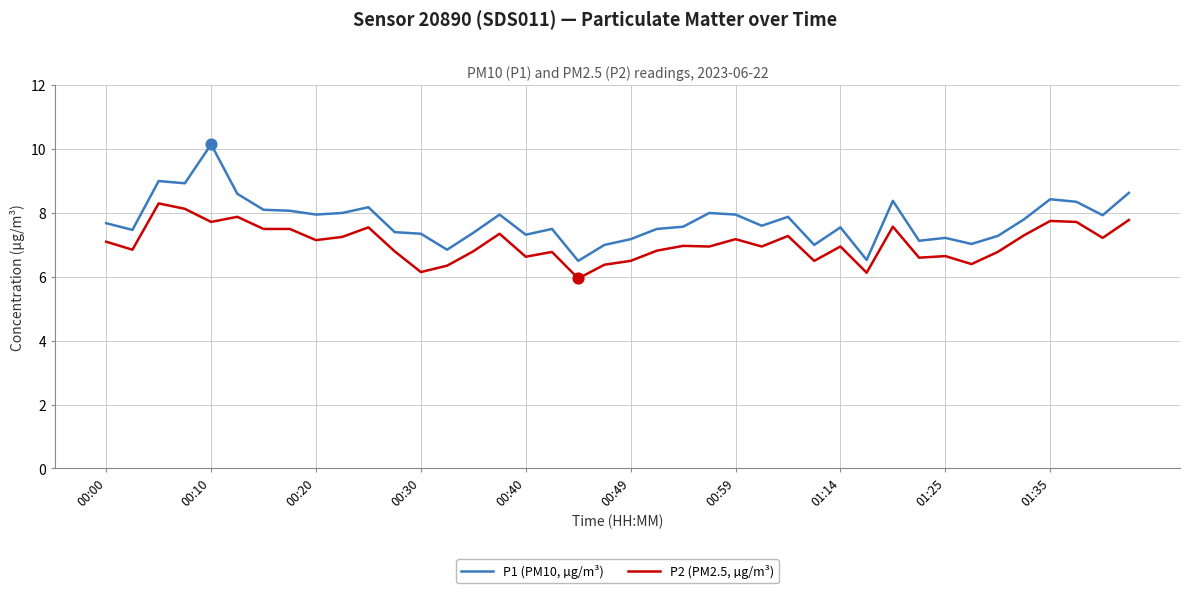

What are all the series names shown in the legend?

P1 (PM10, µg/m³), P2 (PM2.5, µg/m³)